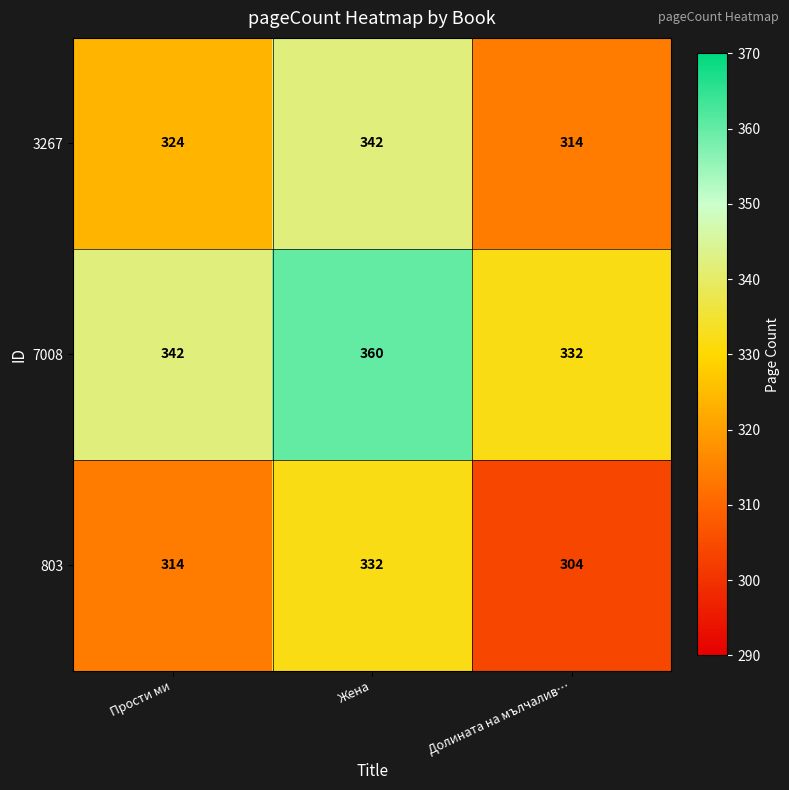

What is the sum of the 7008 values at Прости ми and Жена?

702